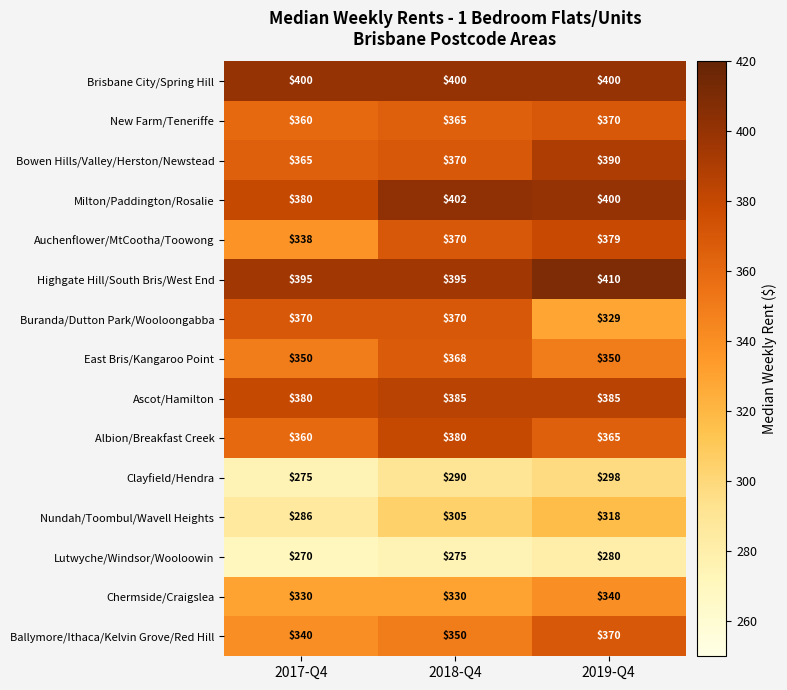

True or false: Ballymore/Ithaca/Kelvin Grove/Red Hill has a value of 350 at 2018-Q4.

True